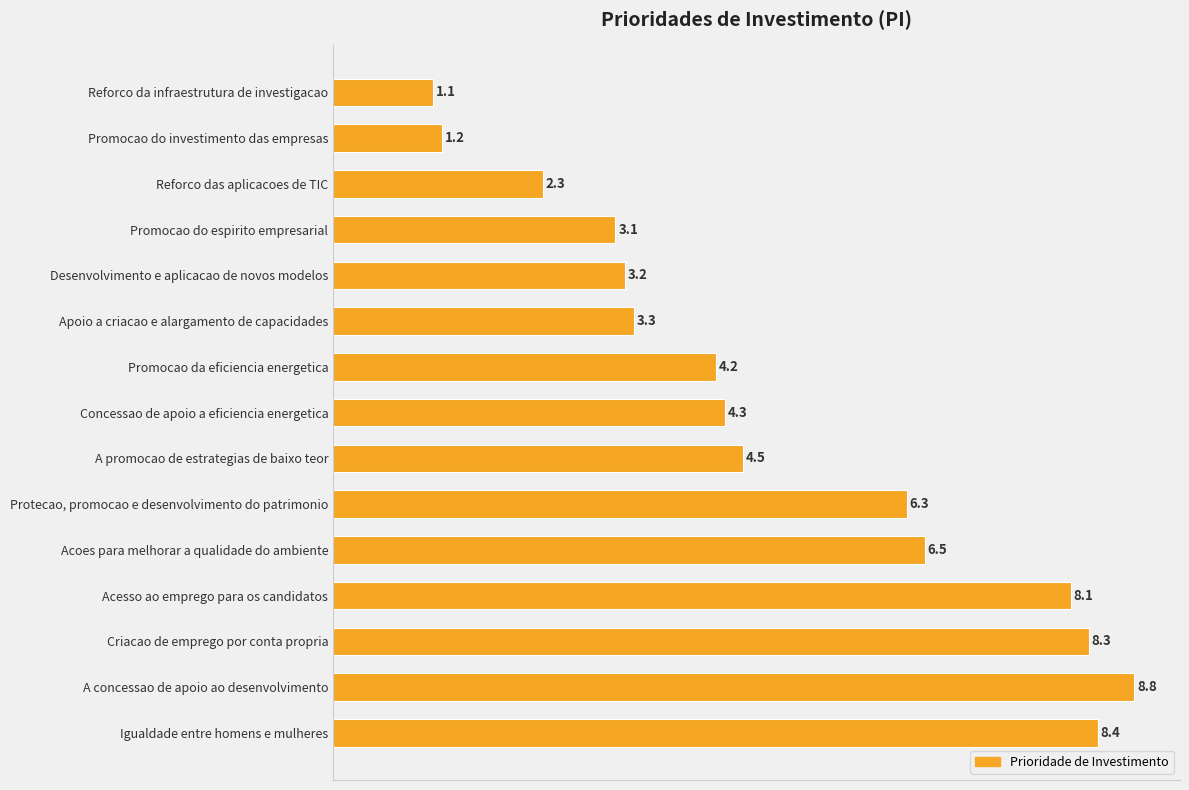

What is the ratio of the value at Acoes para melhorar a qualidade do ambiente to the value at Apoio a criacao e alargamento de capacidades?

2.0